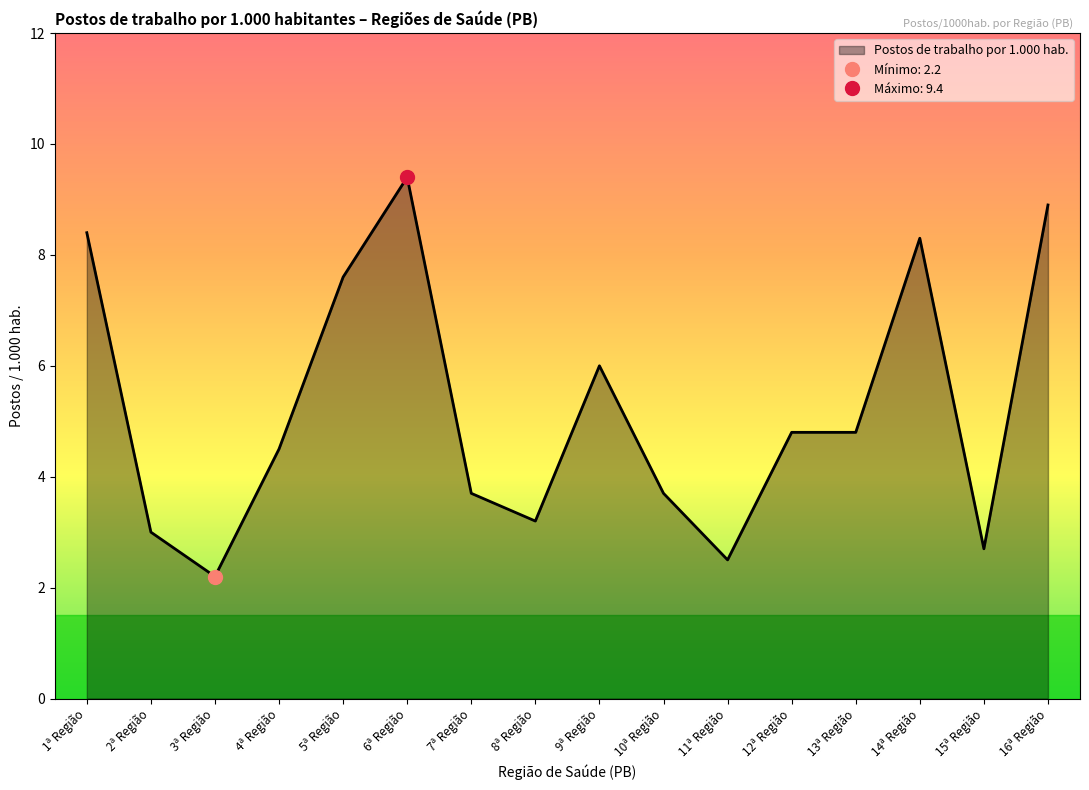

How many values are below 4?

7